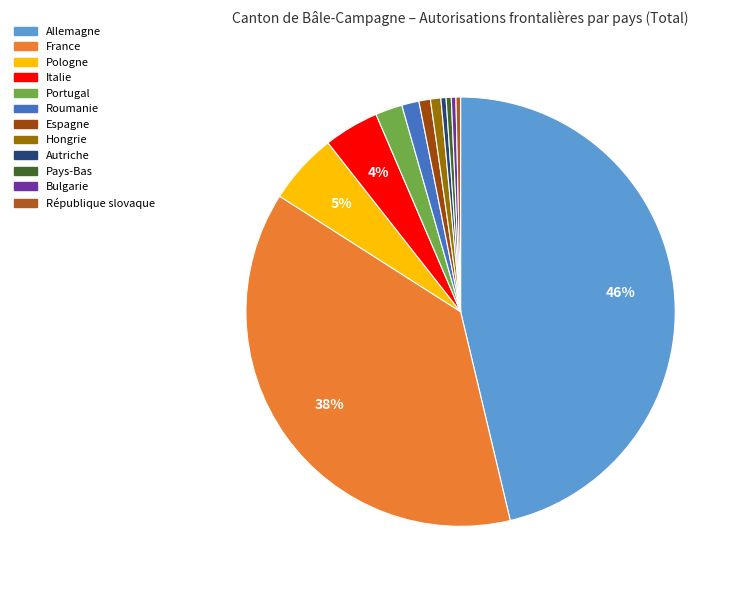

What is the change in value from Espagne to Hongrie?

-2